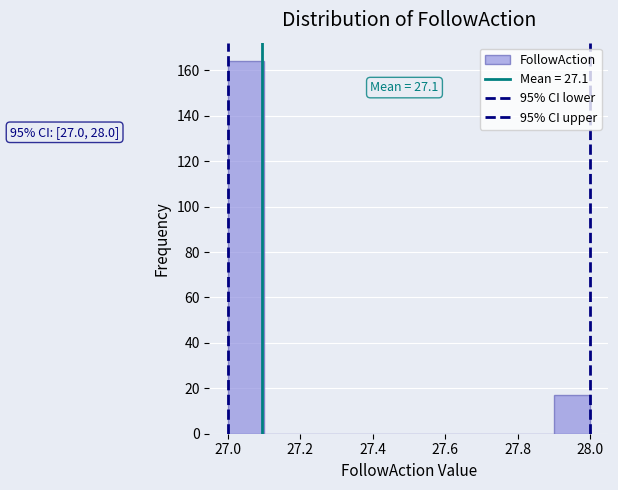

Over which range of the x-axis is the bar tallest?

27.0 to 27.1